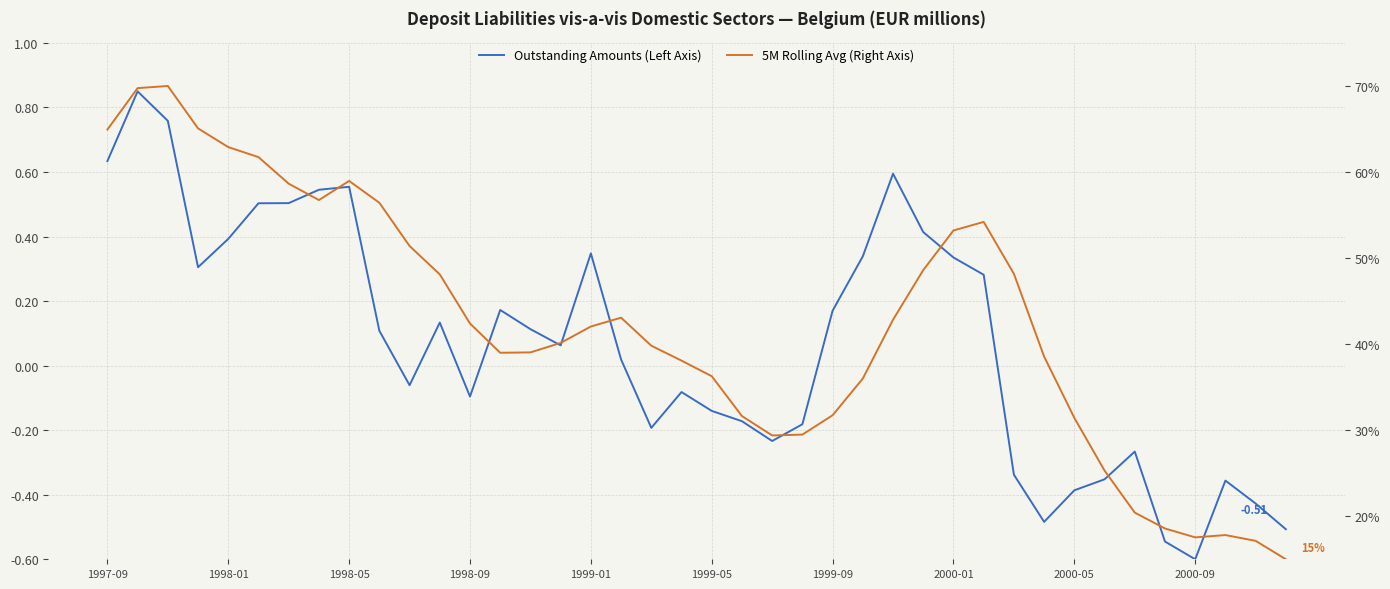

Which series changed the most between 16 and 25?

5M Rolling Avg (Right Axis)